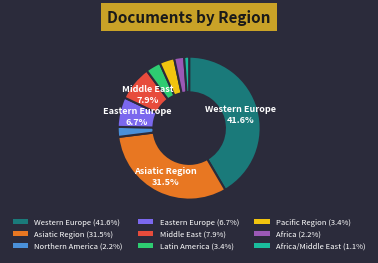

Is there a majority slice in this chart?

No